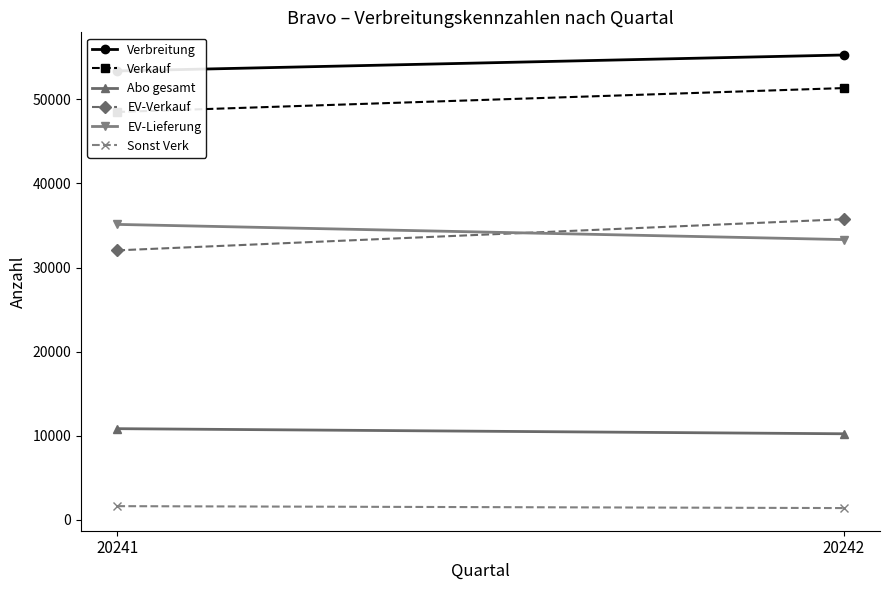

Reading left to right, extract all data points from this chart.

Verbreitung: 20241=53392	20242=55293
Verkauf: 20241=48511	20242=51356
Abo gesamt: 20241=10820	20242=10213
EV-Verkauf: 20241=32042	20242=35747
EV-Lieferung: 20241=35130	20242=33324
Sonst Verk: 20241=1599	20242=1371